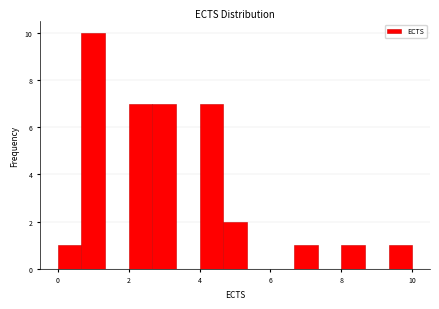

Around what value on the x-axis is the tallest bar? Give the approximate position of its centre, as read against the axis.

1.0